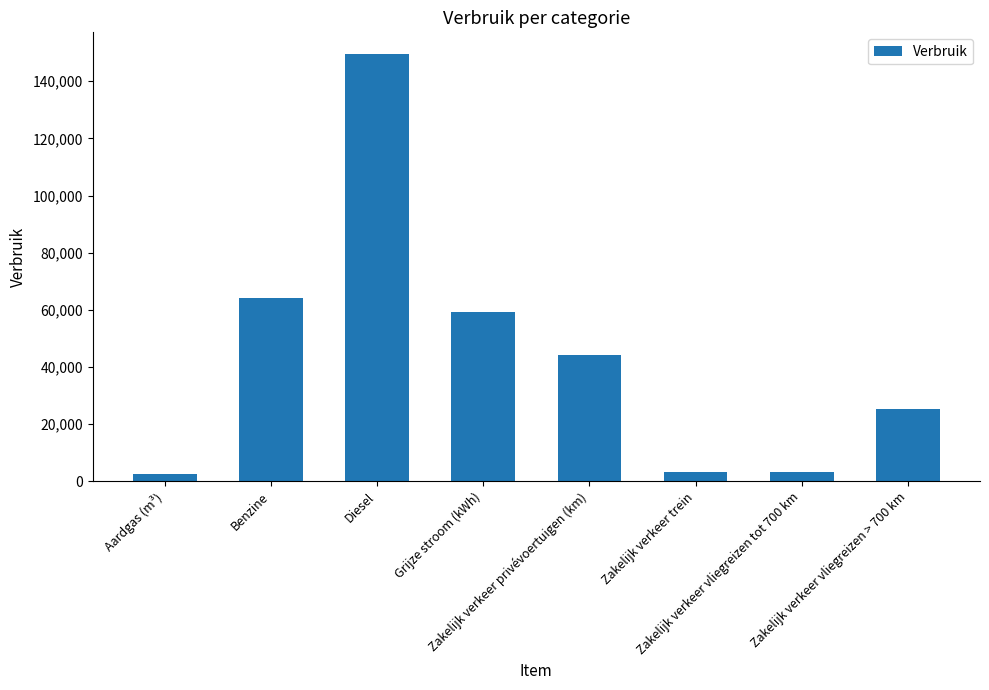

How many data points does each series have?

8